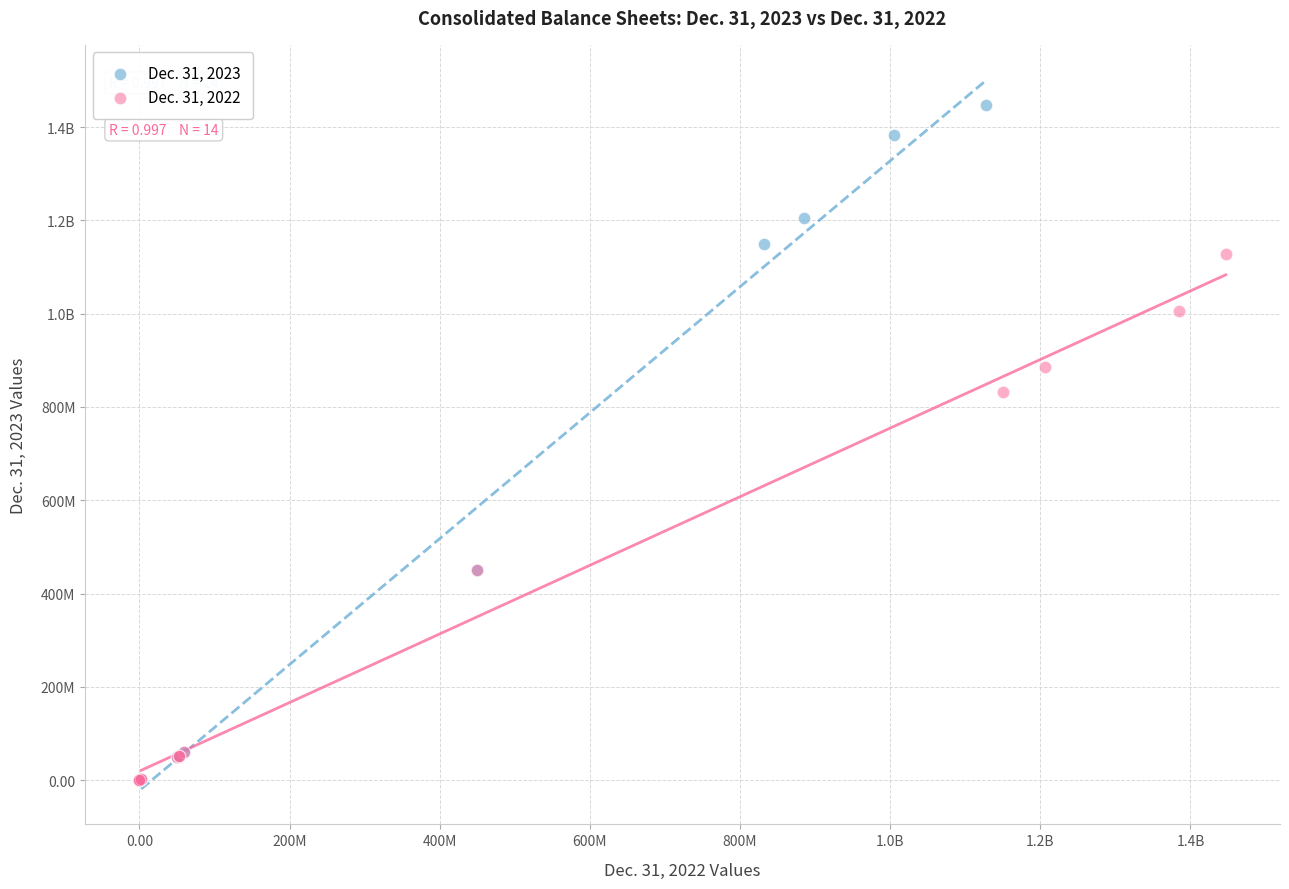

What are all the series names shown in the legend?

Dec. 31, 2023, Dec. 31, 2022